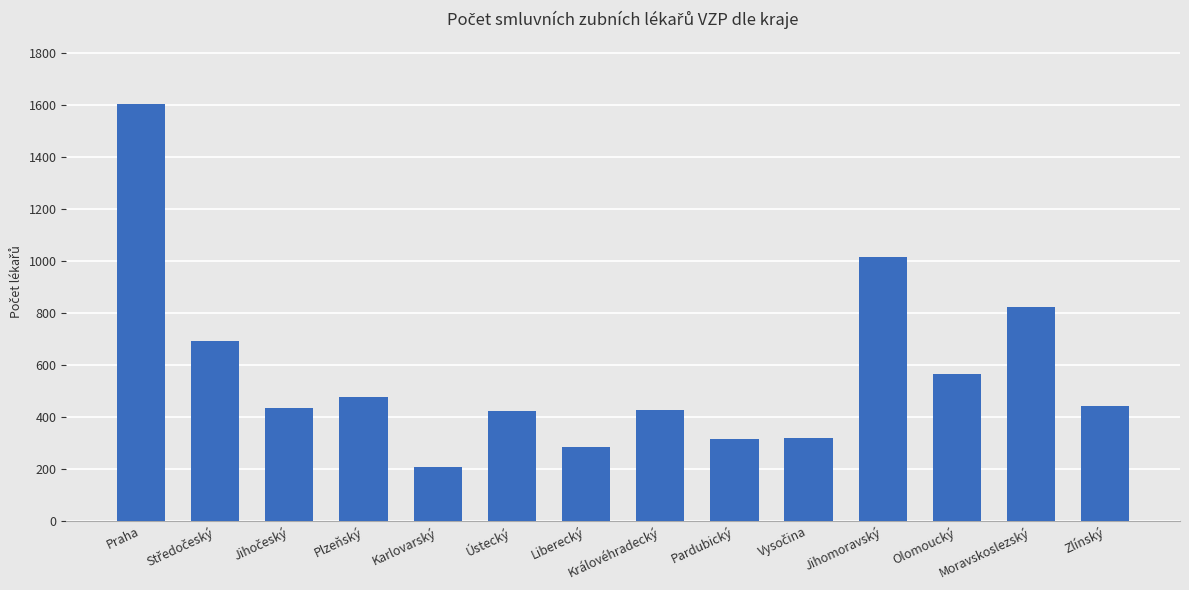

Approximately how many times larger is the value at Olomoucký compared to Praha?

0.4